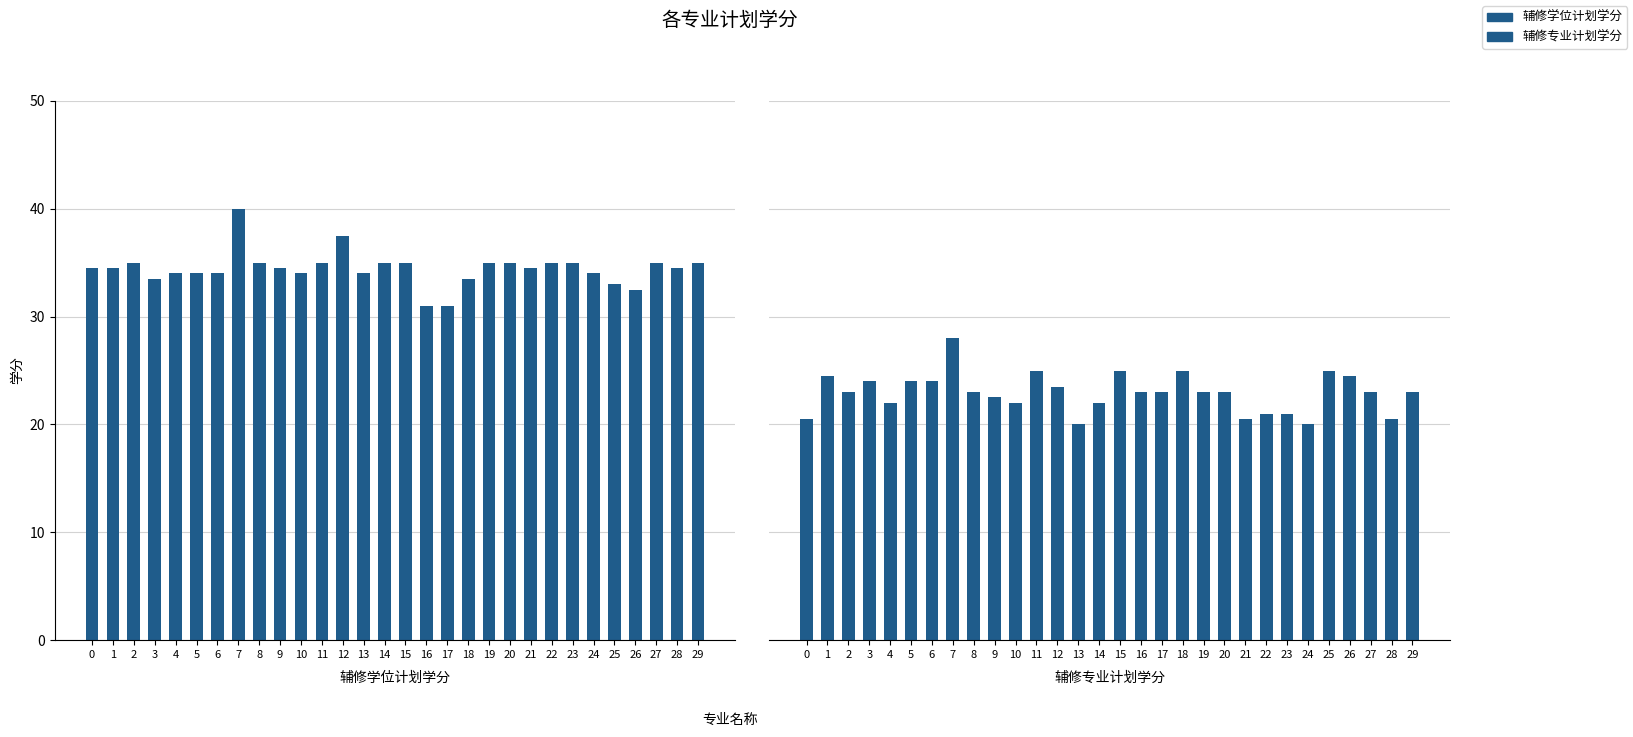

What is the value of the 辅修学位计划学分 bar at the 19th from the left?

33.5